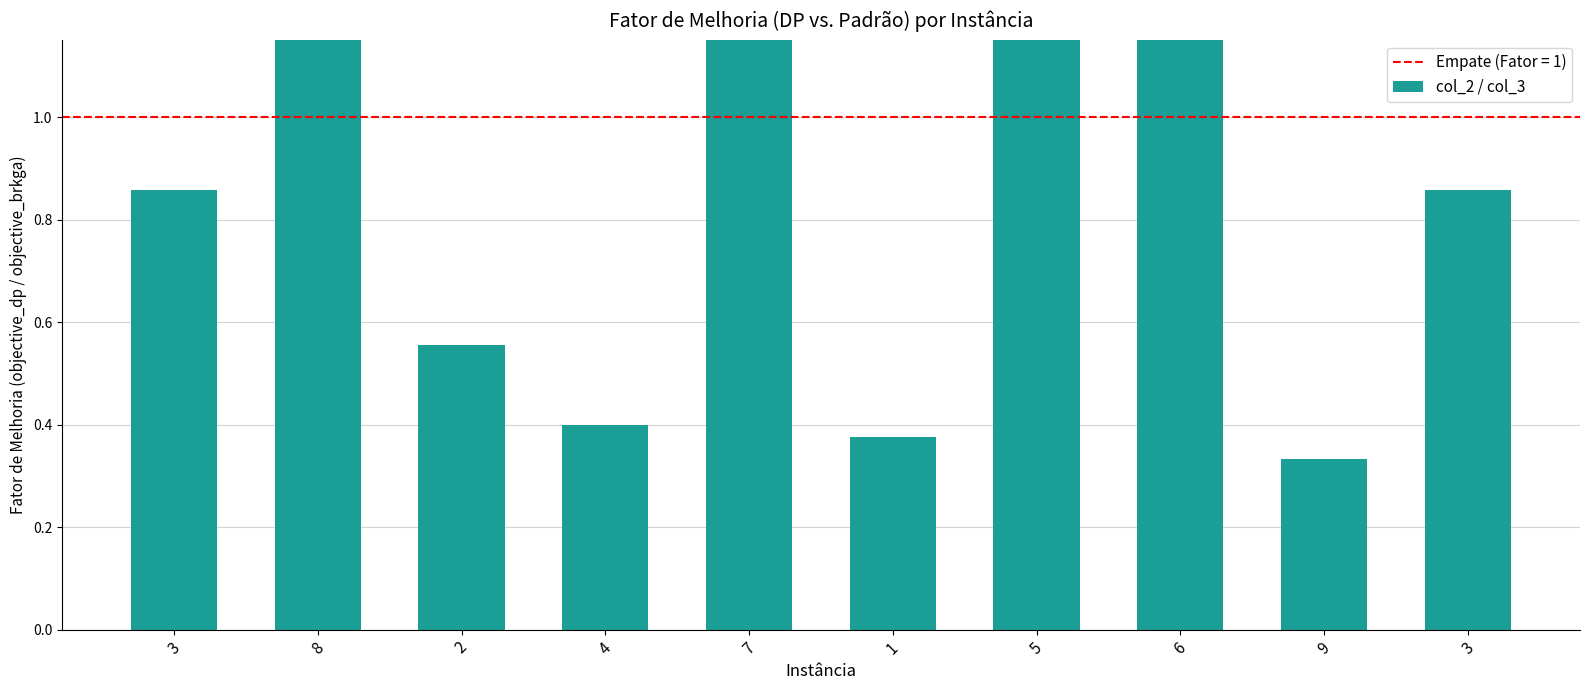

Reading left to right, extract all data points from this chart.

0.9	4.0	0.6	0.4	1.5	0.4	1.8	4.0	0.3	0.9